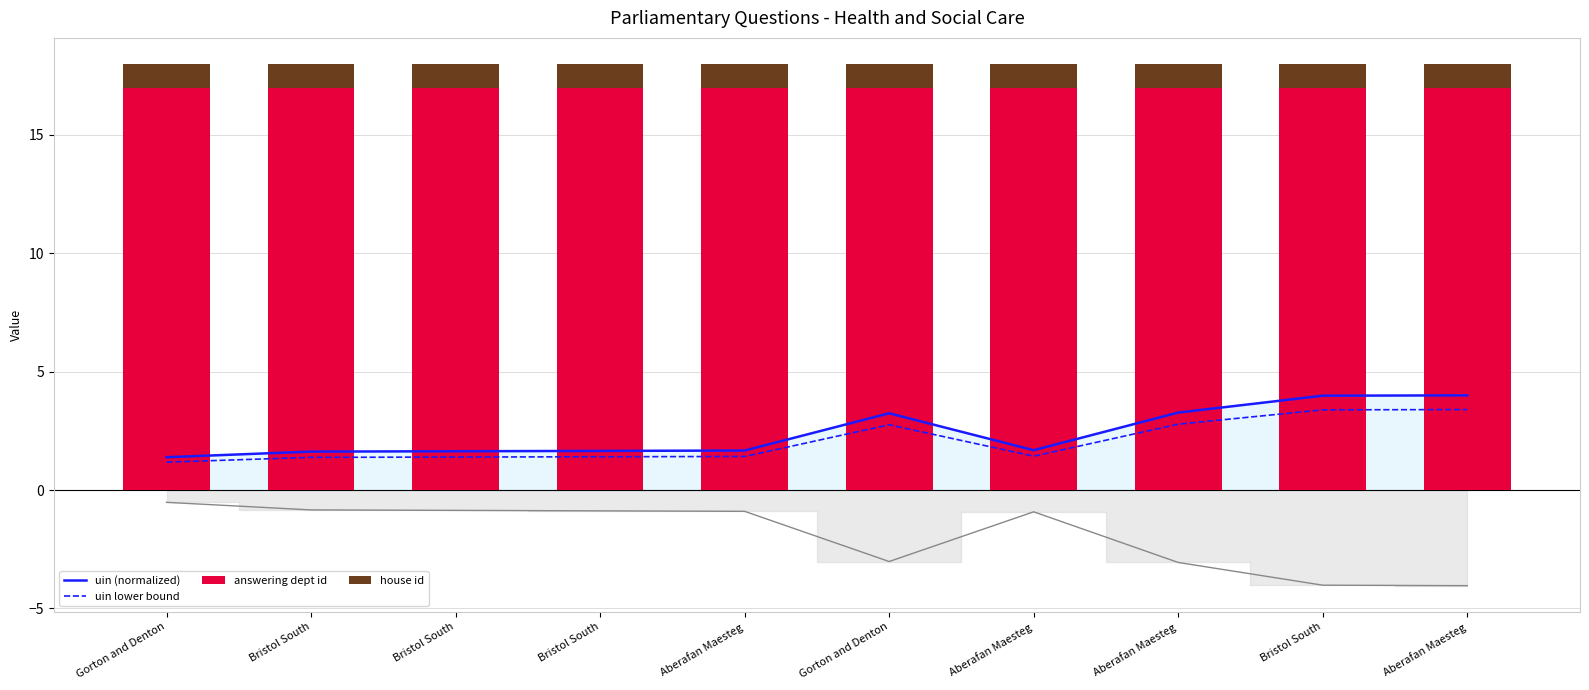

Which series has the largest range (max minus min)?

uin (normalized)